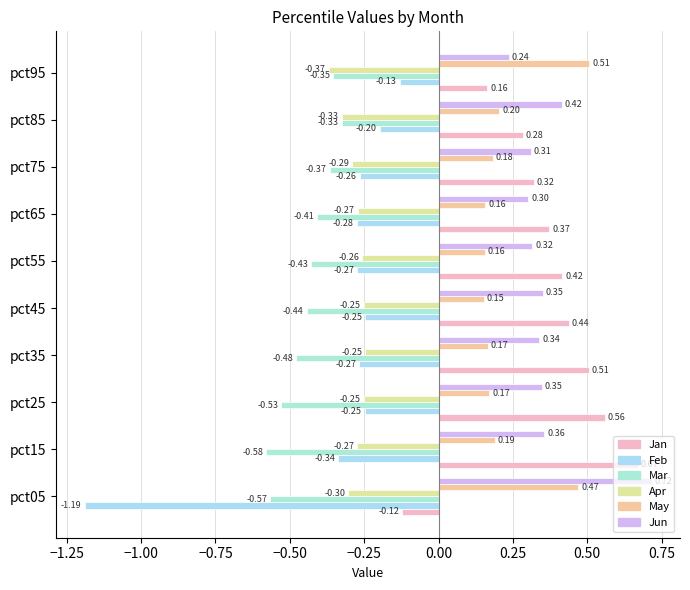

Which series has the largest range (max minus min)?

Feb